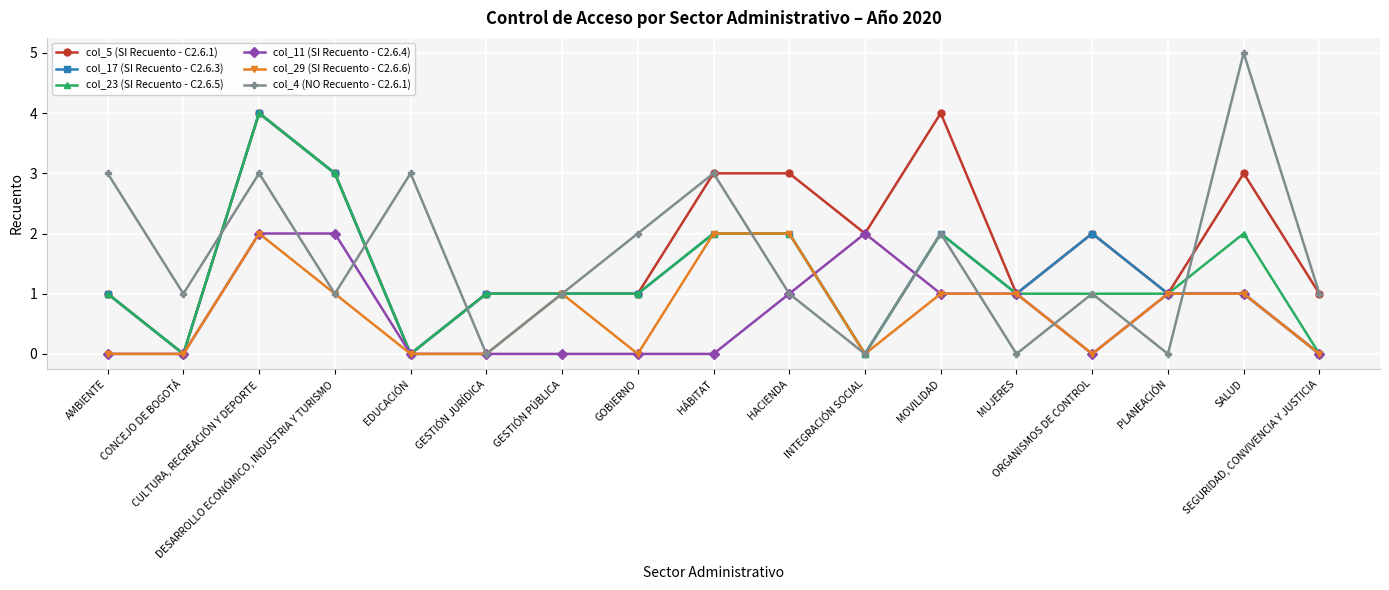

What is the total value across all series at HACIENDA?

11